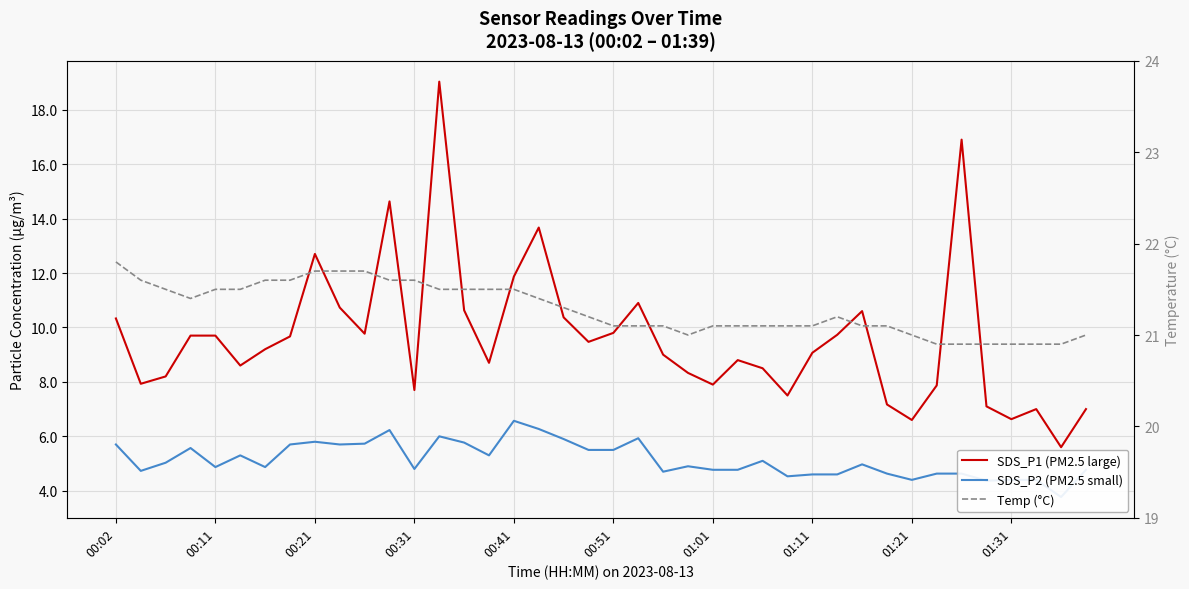

How many lines are shown in the chart?

3